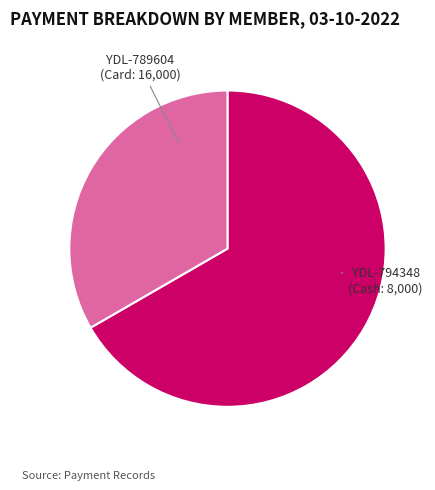

Is there a majority slice in this chart?

Yes